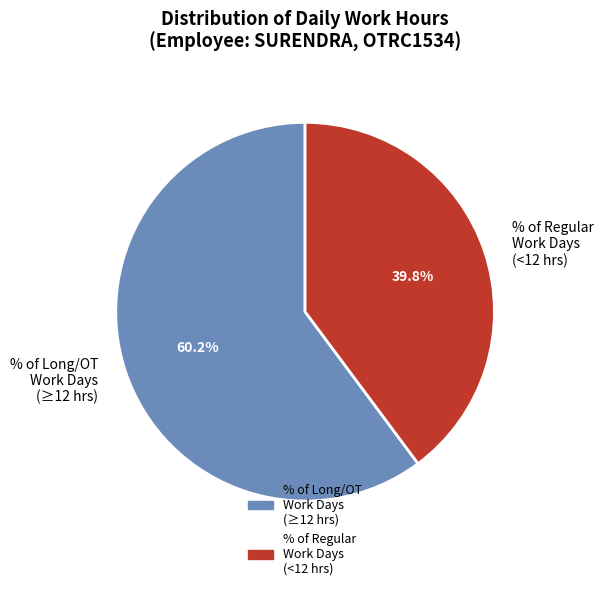

Which slice is the largest?

% of Long/OT Work Days (≥12 hrs)